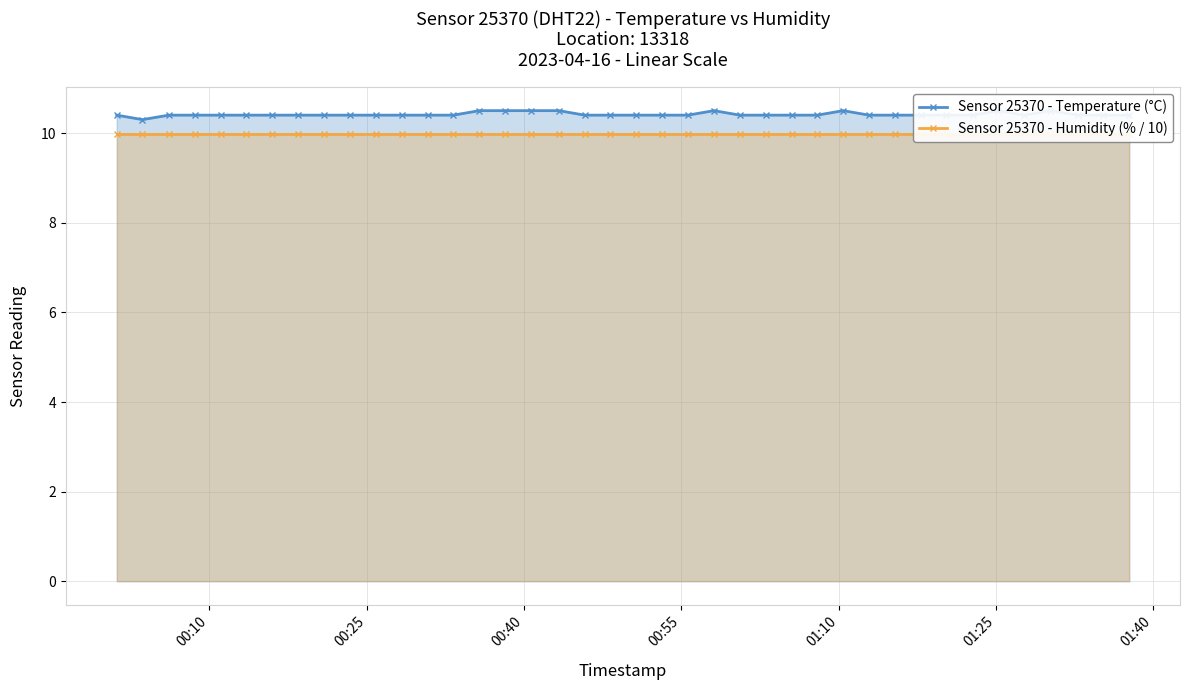

Rank the series by their maximum value, from lowest to highest.

Sensor 25370 - Humidity (% / 10), Sensor 25370 - Temperature (°C)